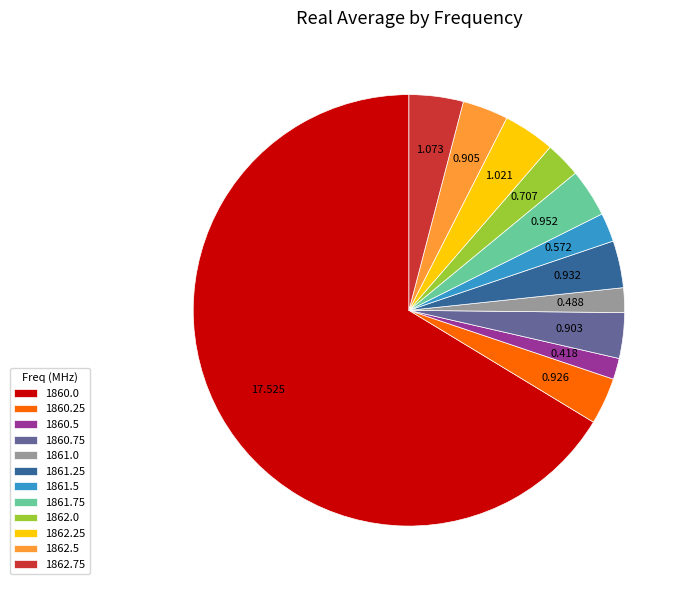

Combined, do 1861.75 and 1861.0 account for over 50%?

No